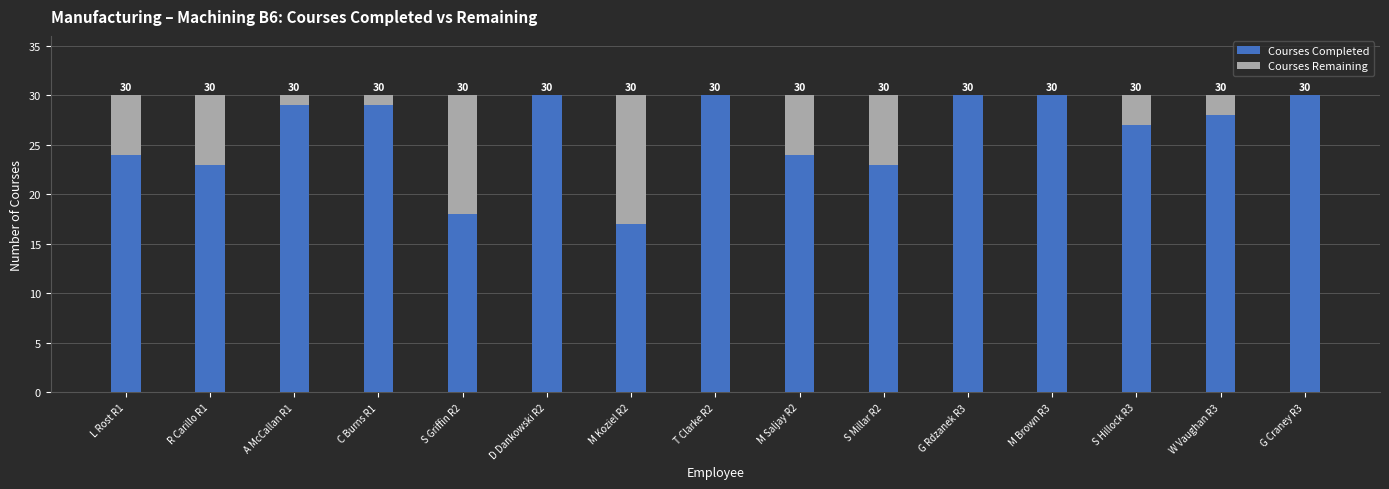

The value of Courses Completed at G Craney R3 is 46. True or false?

False